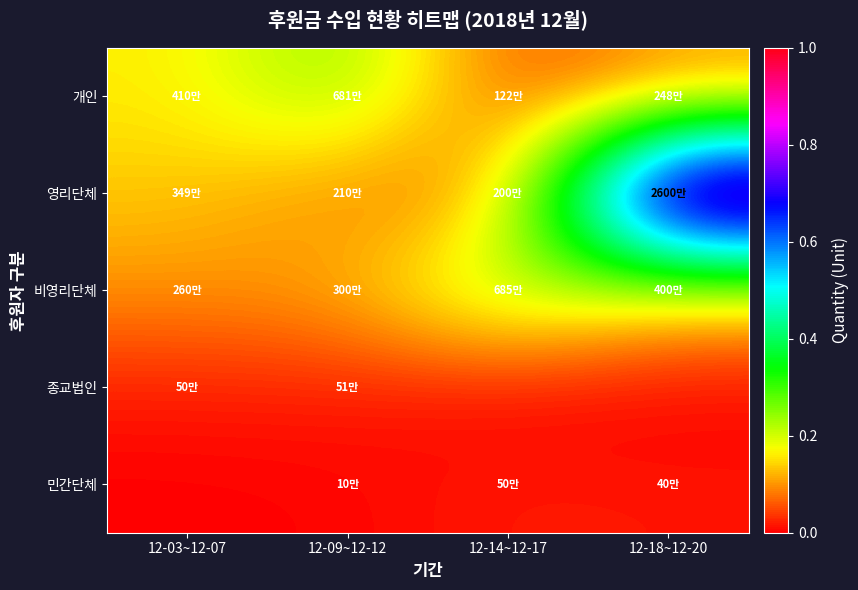

Count the number of categories in the chart.

4